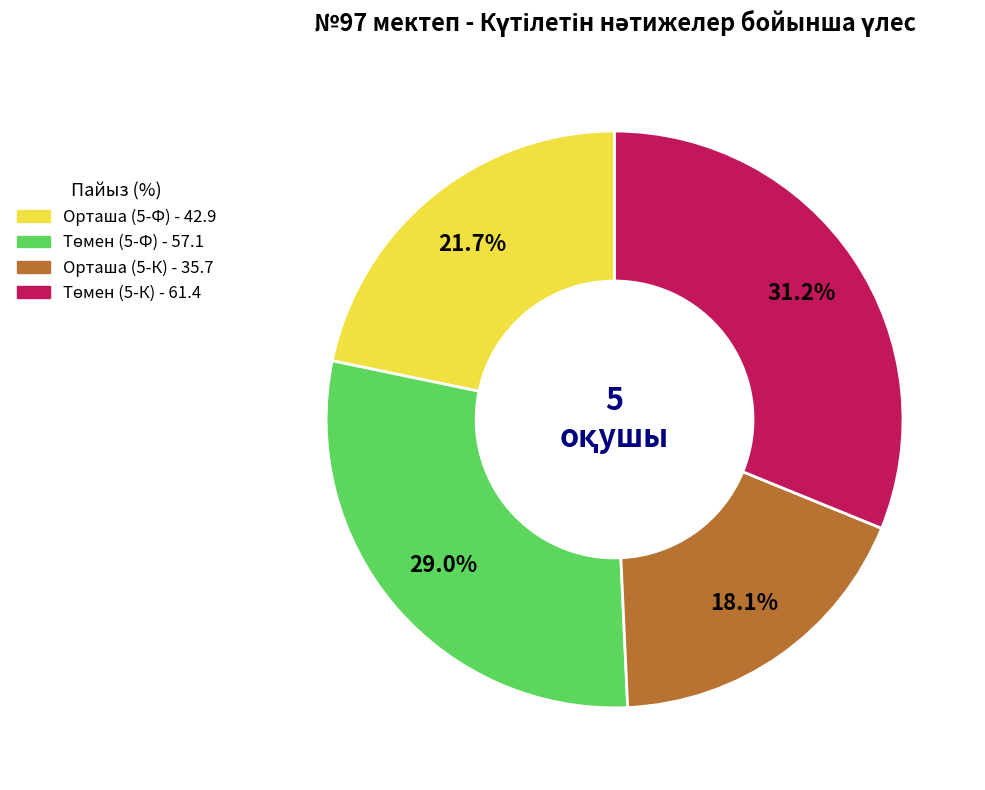

Is there a majority slice in this chart?

No